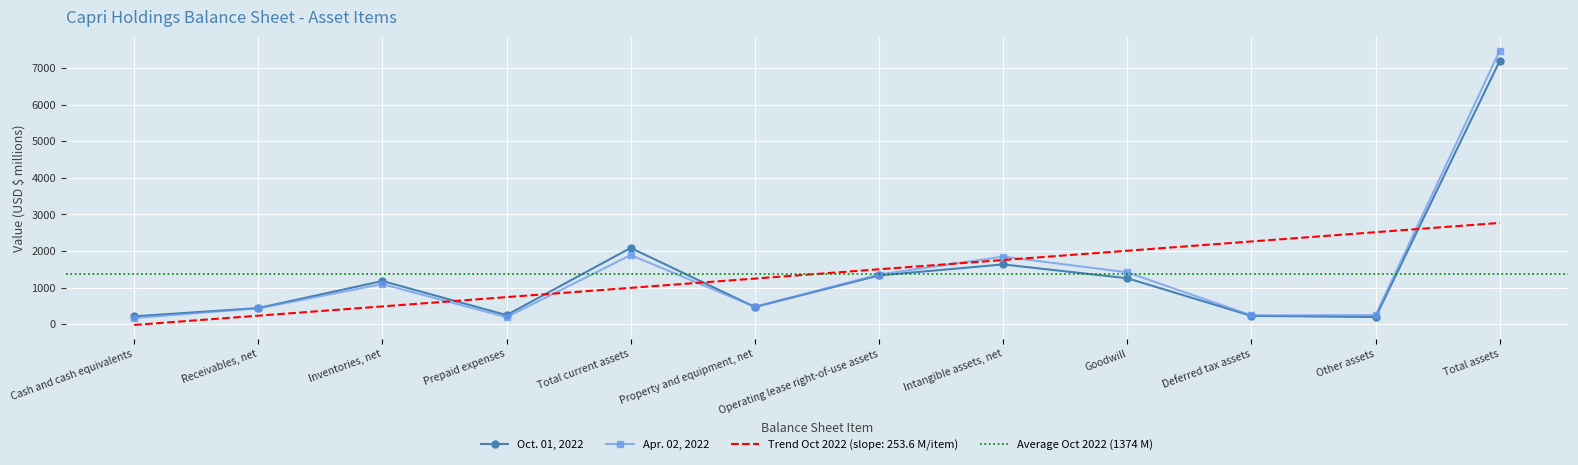

The Apr. 02, 2022 series shows 82 at Other assets. True or false?

False